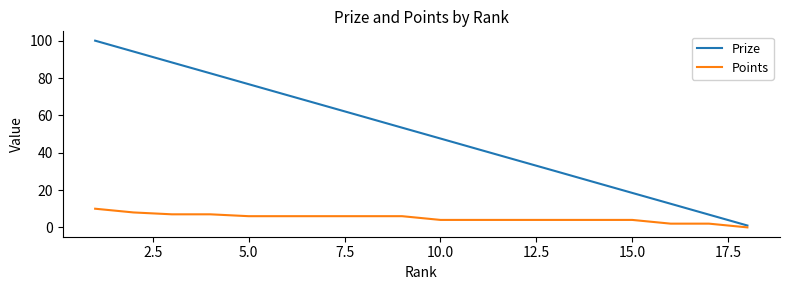

What is the difference between the maximum and minimum values in the Points series?

10.0